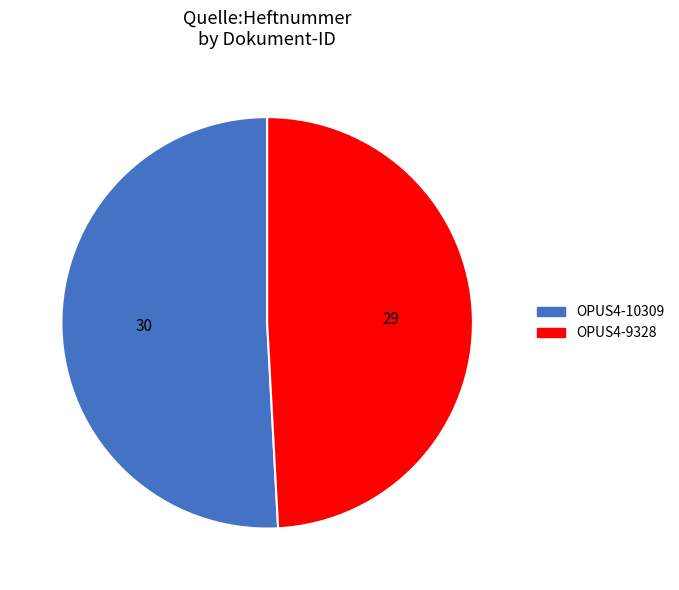

Approximately how many times larger is the value at OPUS4-9328 compared to OPUS4-10309?

1.0